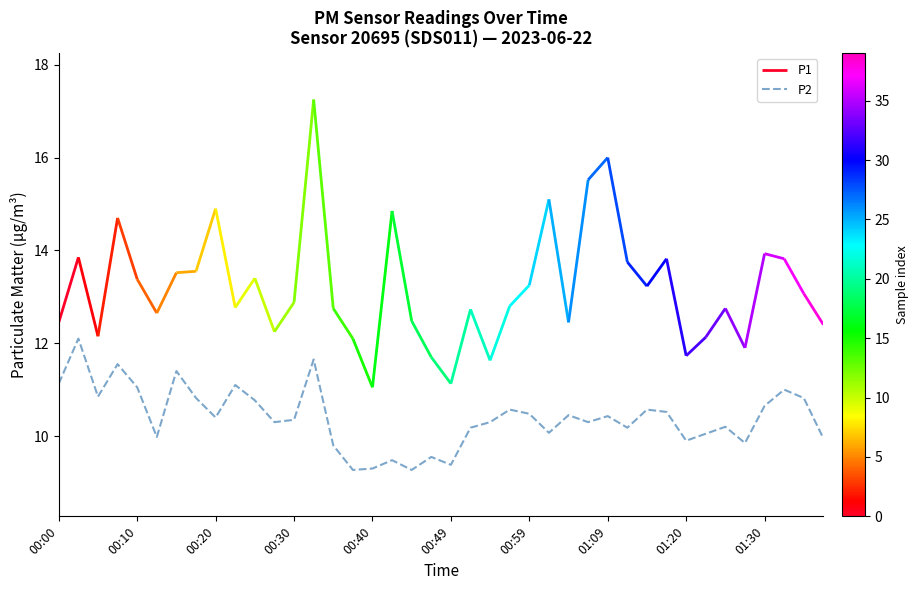

What is the highest value of the P2 series?

12.1